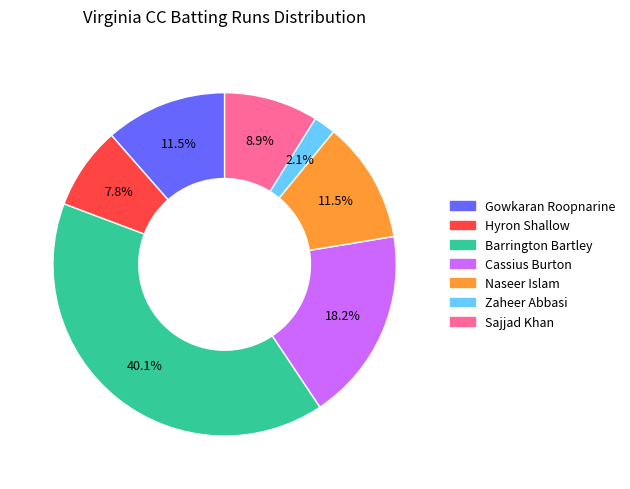

The Gowkaran Roopnarine slice represents 3% of the pie. True or false?

False